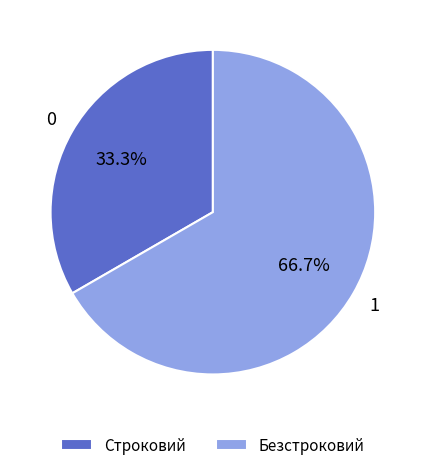

Which slice is the smallest?

Строковий